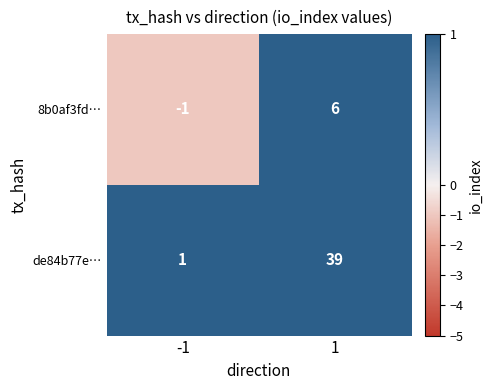

Reading left to right, what are all the values shown in this chart?

8b0af3fd…: -1	6
de84b77e…: 1	39